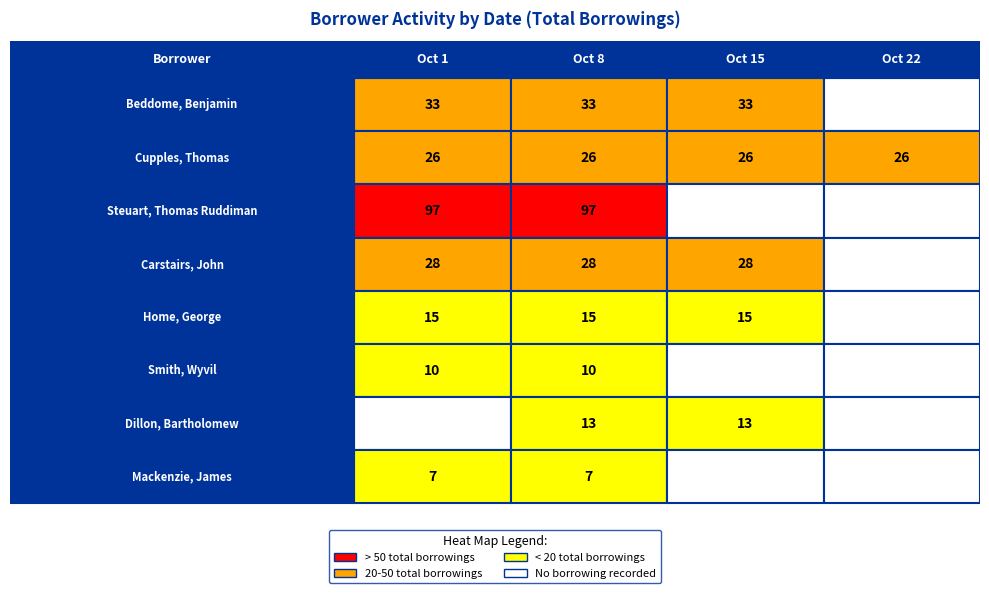

Which series has the largest total across all categories?

Steuart, Thomas Ruddiman